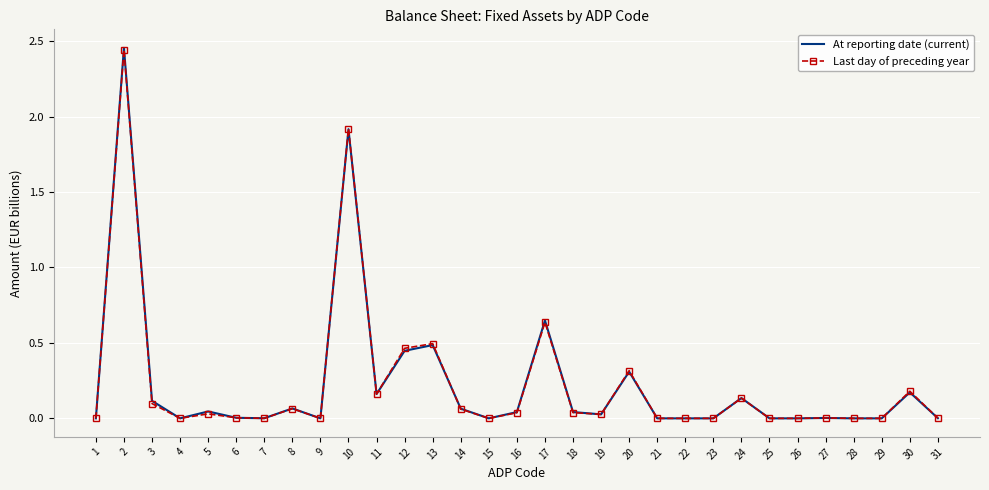

What are all the series names shown in the legend?

At reporting date (current), Last day of preceding year